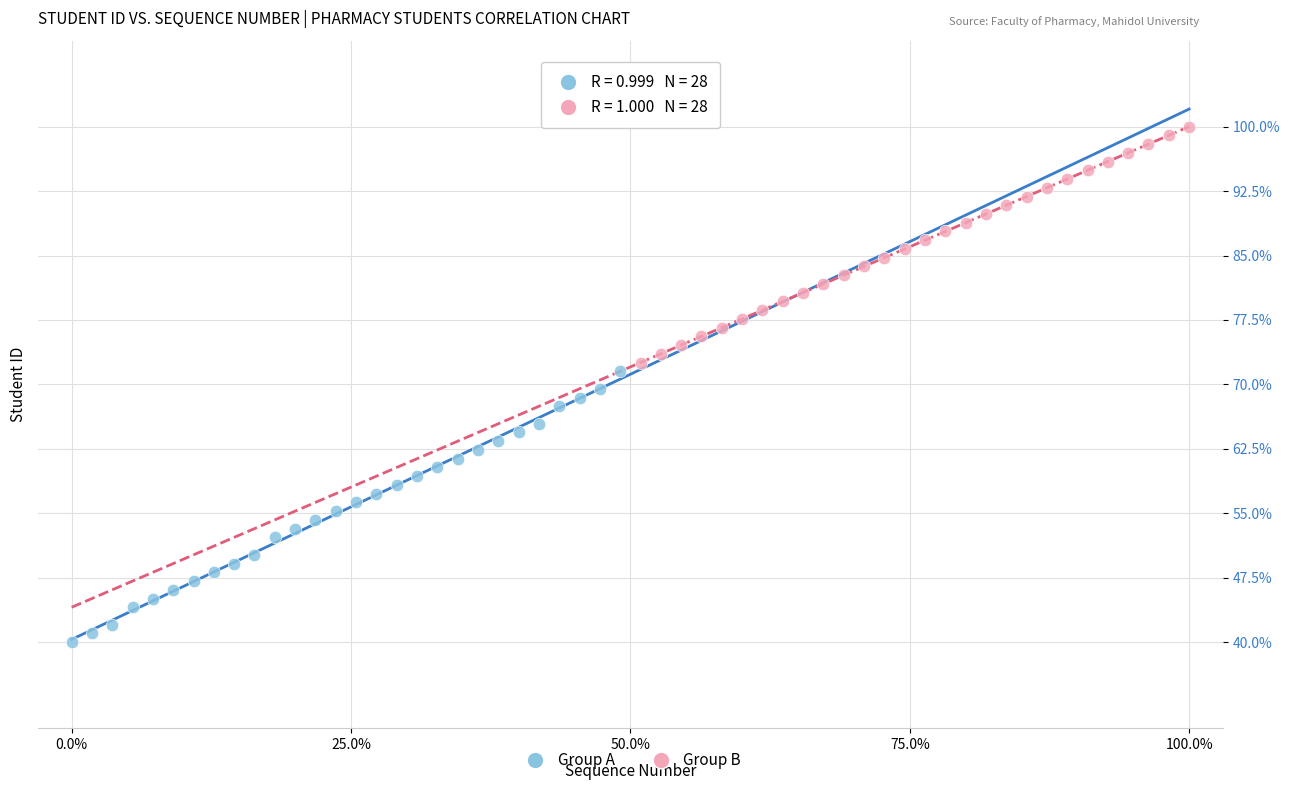

Which series has the widest spread of Y values?

Group A